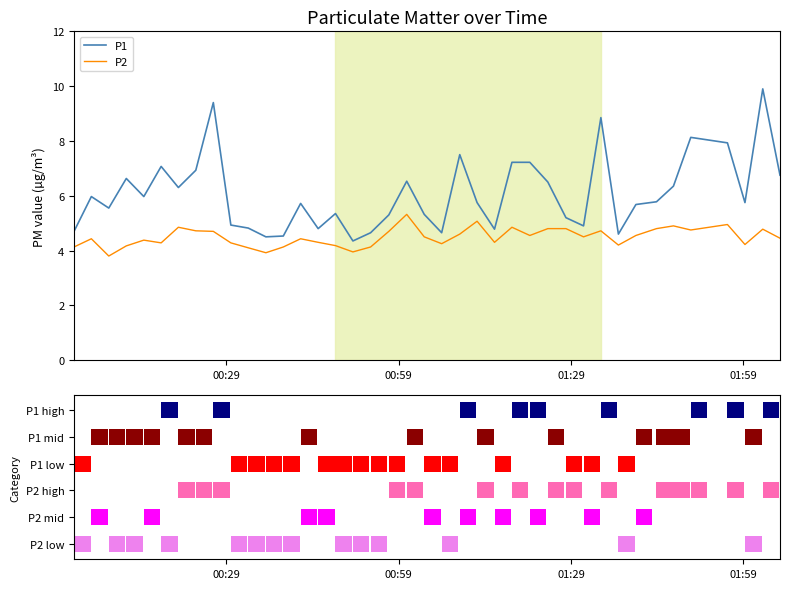

How many data points in P2 are above 4?

37